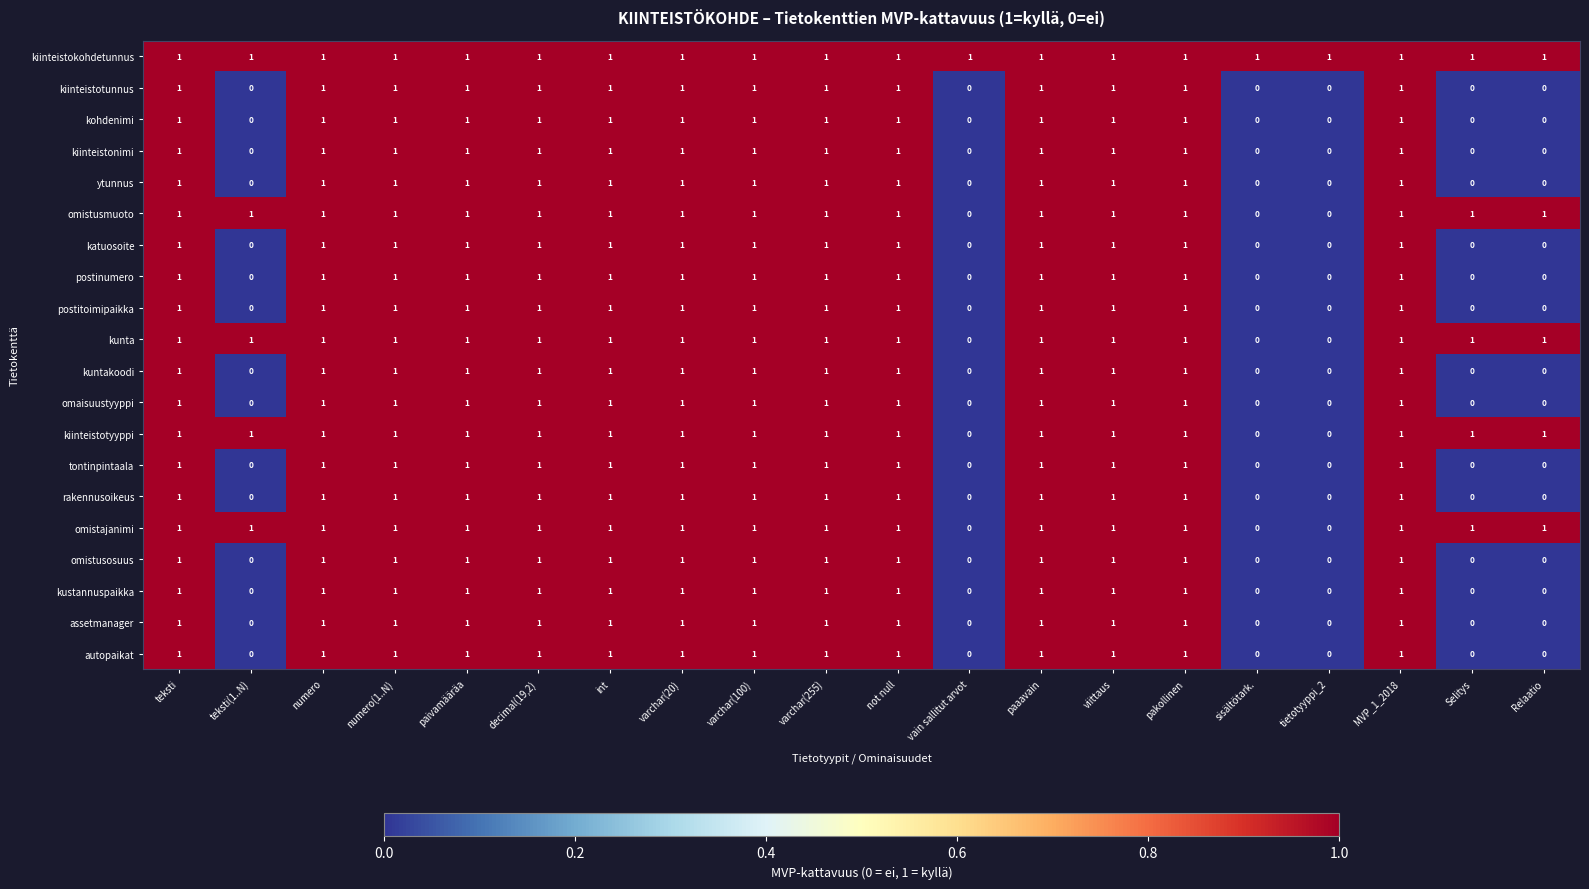

Count the ytunnus values in the range 0 to 1.

20